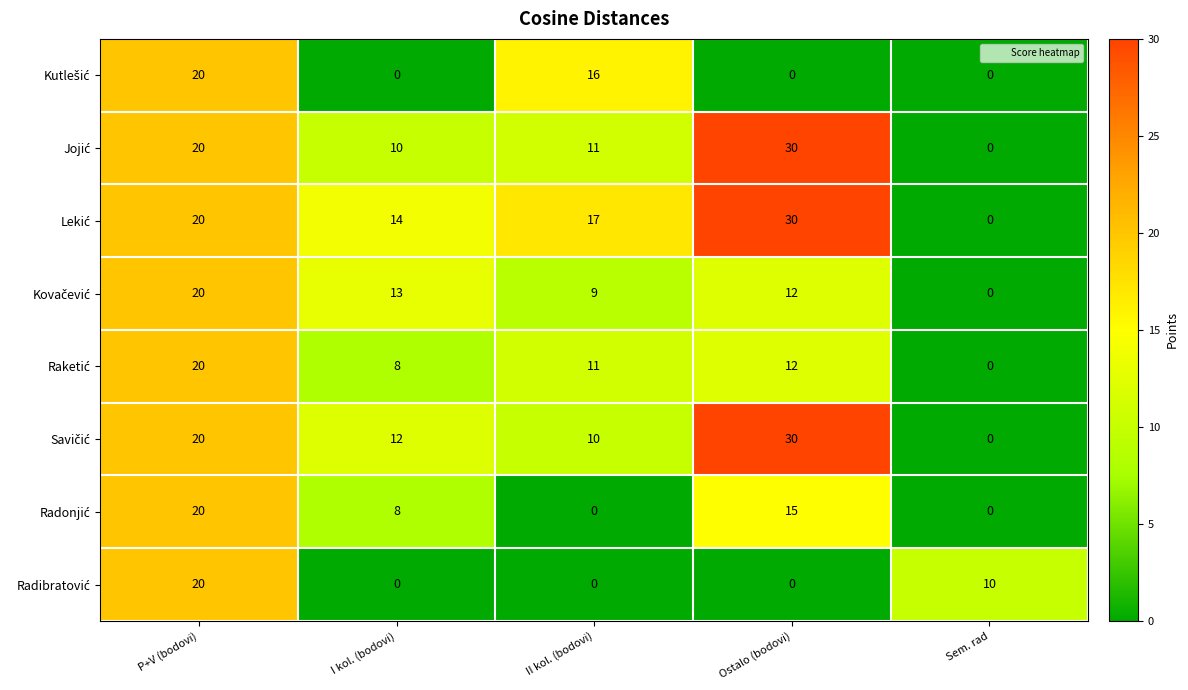

What is the spread (max minus min) of values at I kol. (bodovi)?

14